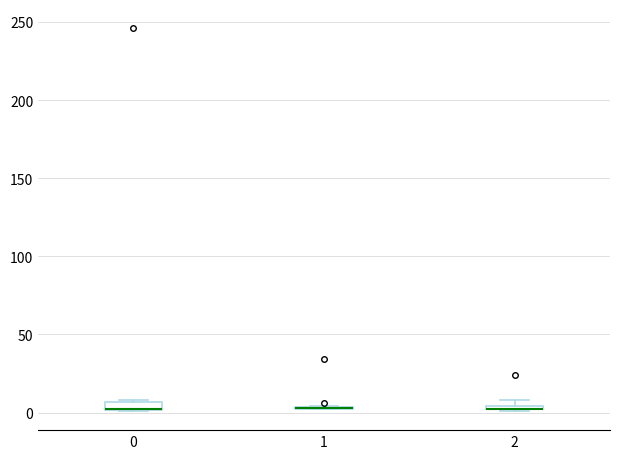

Where is the upper edge of the box at x = 2 on the y-axis? The values are not printed on the chart, so give them approximately, as read against the axis.

5